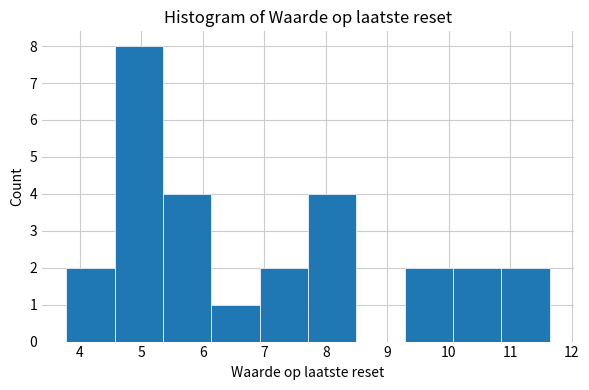

How tall is the bar that spans 3.8 to 4.6 on the x-axis? Neither the bar edges nor the heights are printed on the chart, so give them approximately, as read against the axes.

2